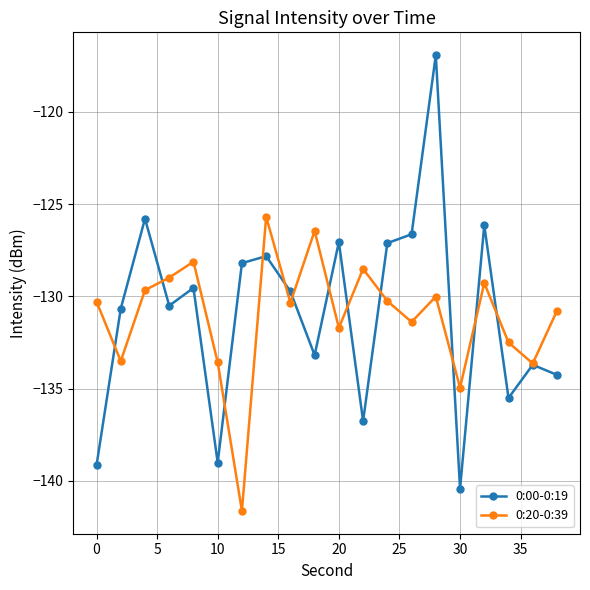

What is the sum of all 0:00-0:19 values?

-2618.2